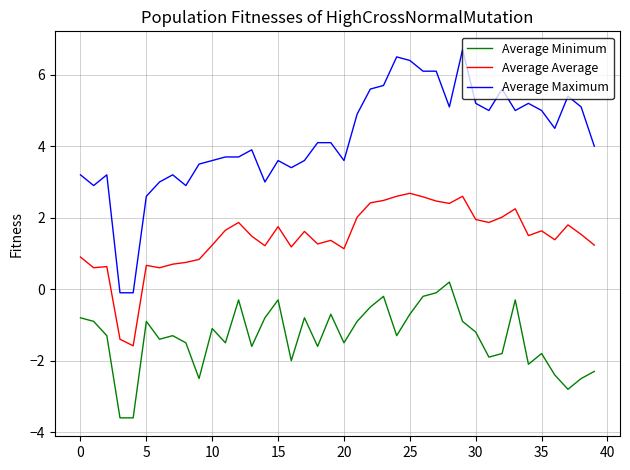

What is the minimum value shown in the chart?

-3.6